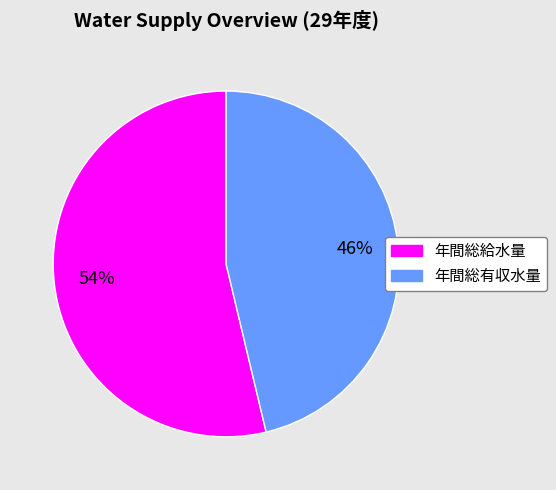

Approximately how many times larger is the value at 年間総給水量 compared to 年間総有収水量?

1.2